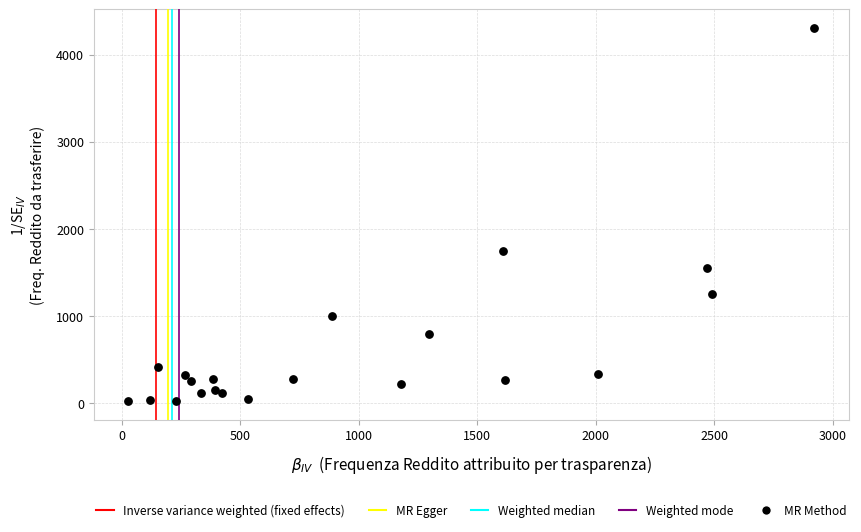

What Y value in the scatter plot is closest to 2166?

1751